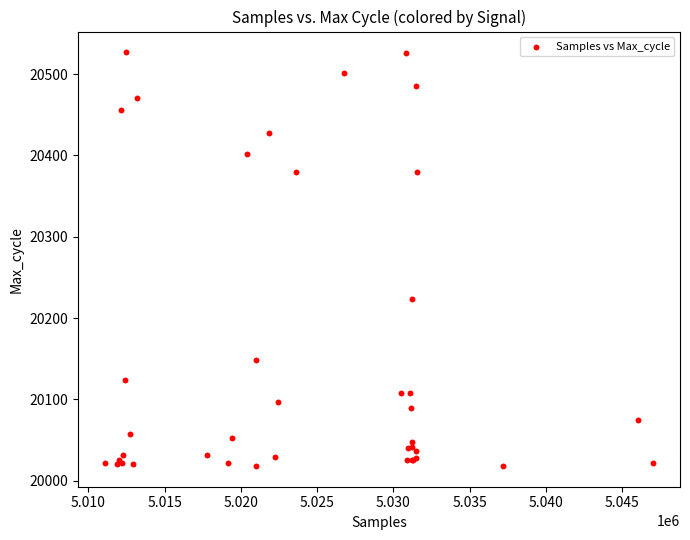

What Y value in the scatter plot is closest to 20272?

20224